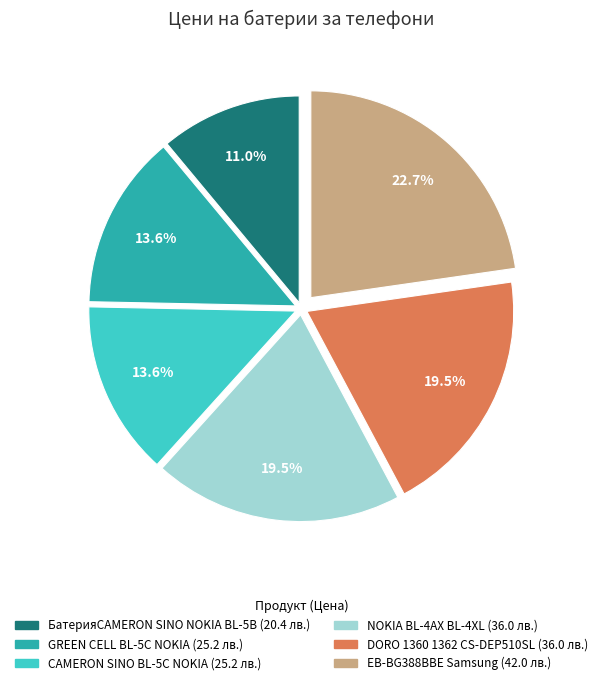

Is there any slice that represents more than half of the pie?

No